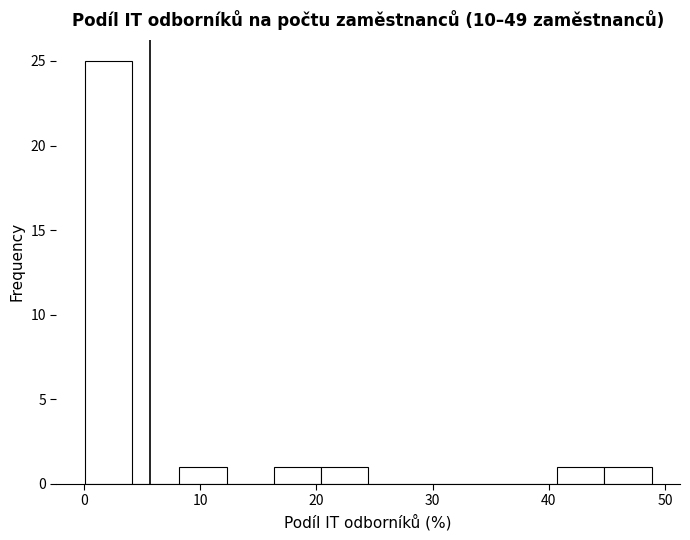

Reading left to right, list every bar in this chart as the range it spans on the x-axis followed by its height. Neither the bar edges nor the heights are printed on the chart, so give them approximately, as read against the axes.

0 to 4: 25
4 to 8: 0
8 to 12: 1
12 to 16: 0
16 to 20: 1
20 to 24: 1
24 to 29: 0
29 to 33: 0
33 to 37: 0
37 to 41: 0
41 to 45: 1
45 to 49: 1